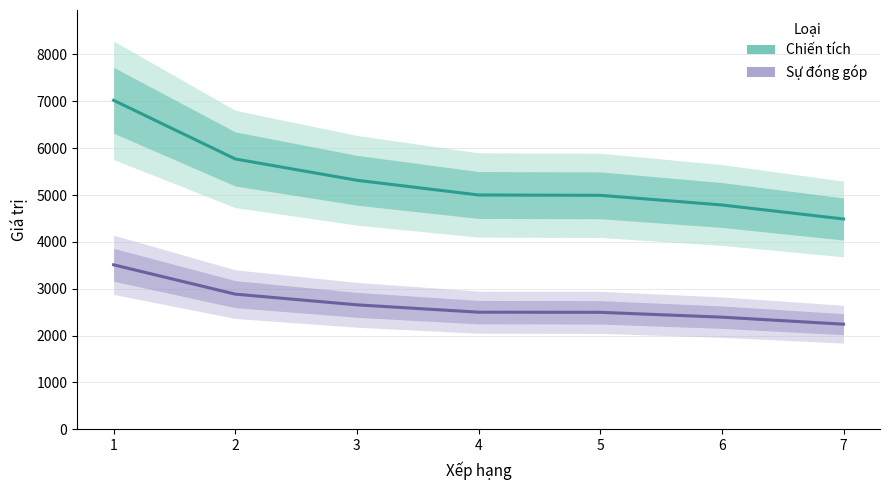

At which label does Sự đóng góp reach its minimum?

7